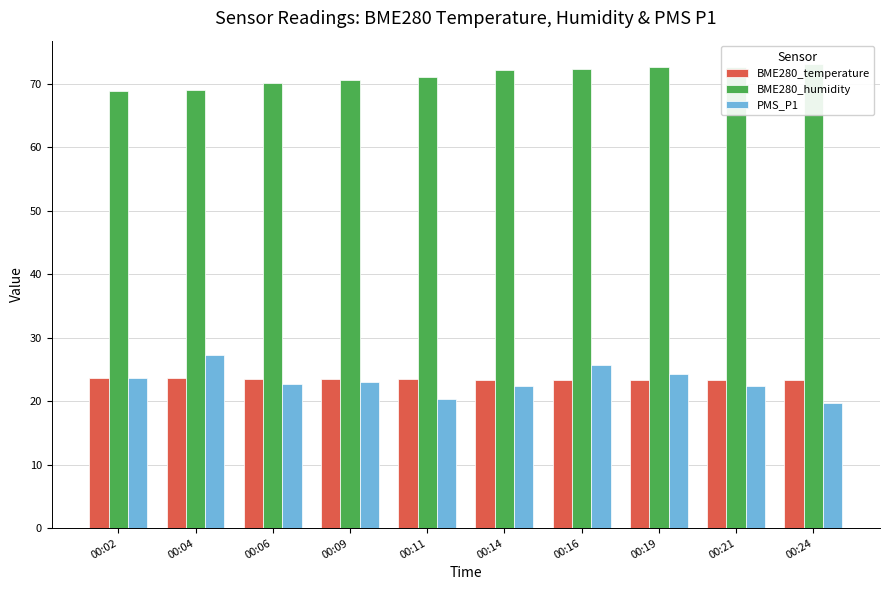

What is the difference between the maximum and minimum values in the BME280_humidity series?

4.2